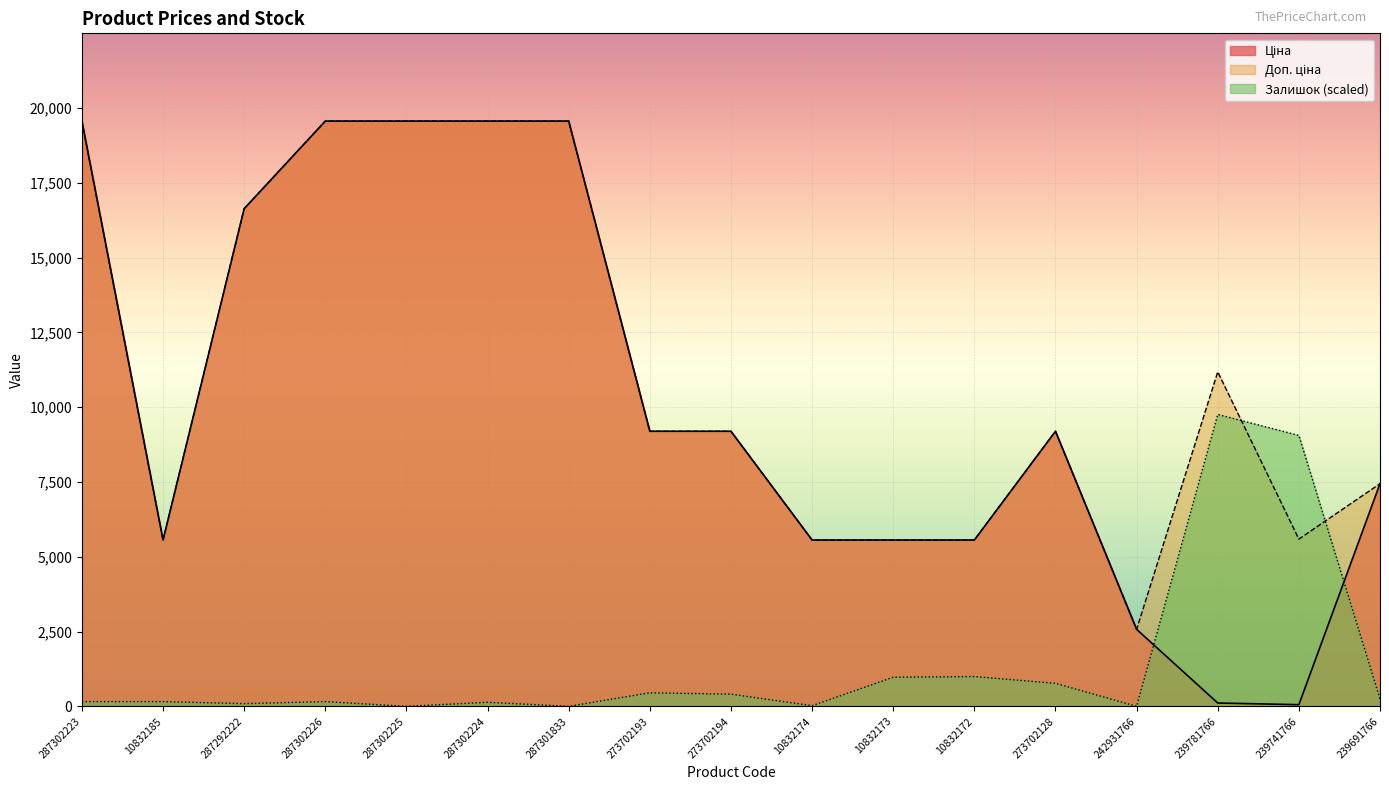

The Залишок (scaled) series shows -3133.6 at 242931766. True or false?

False